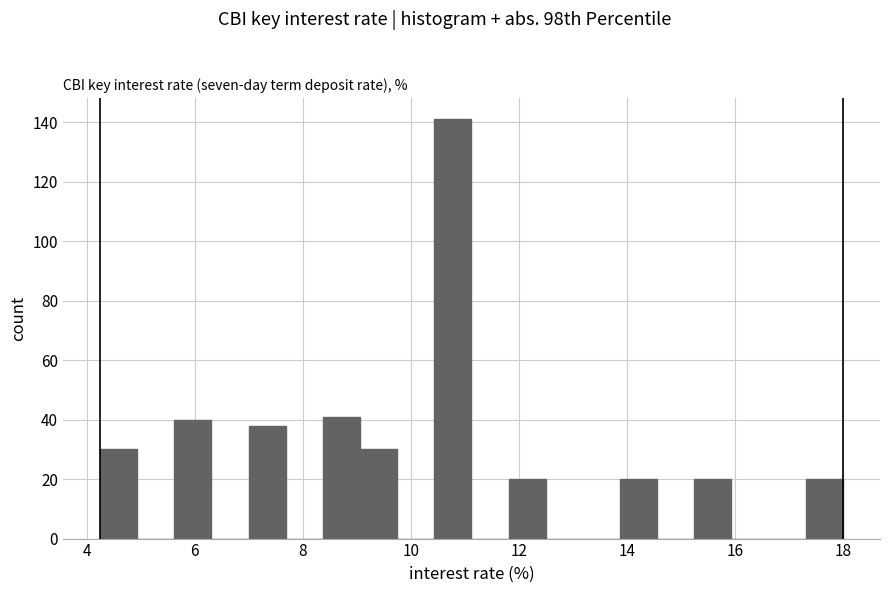

Around what value on the x-axis is the tallest bar? Give the approximate position of its centre, as read against the axis.

10.8